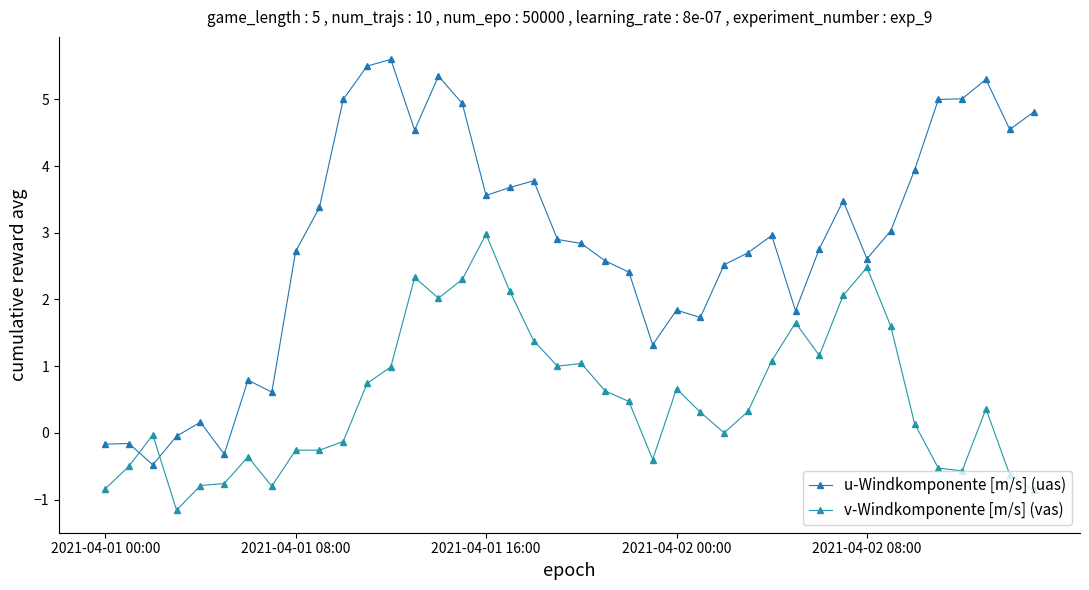

How many data points does each series have?

40